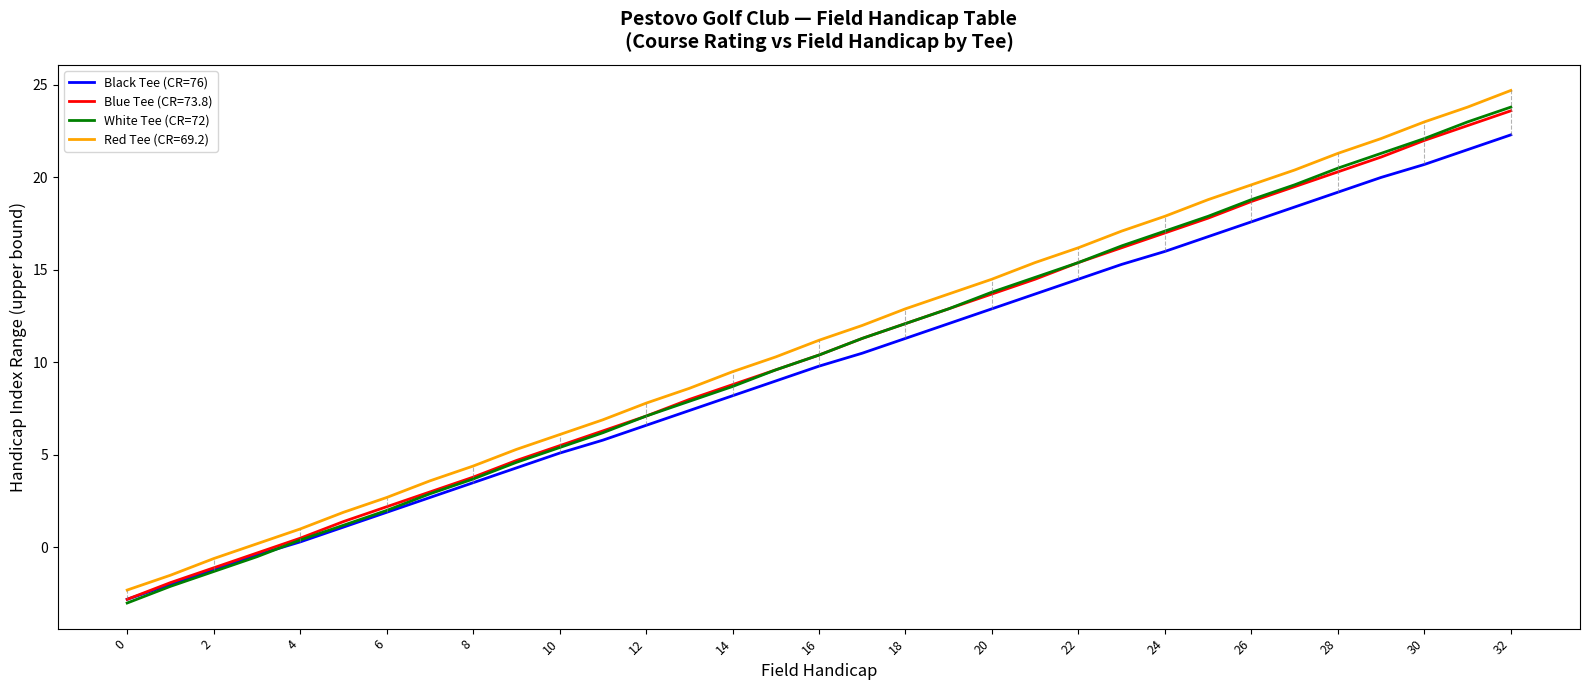

What is the greatest value displayed?

24.7